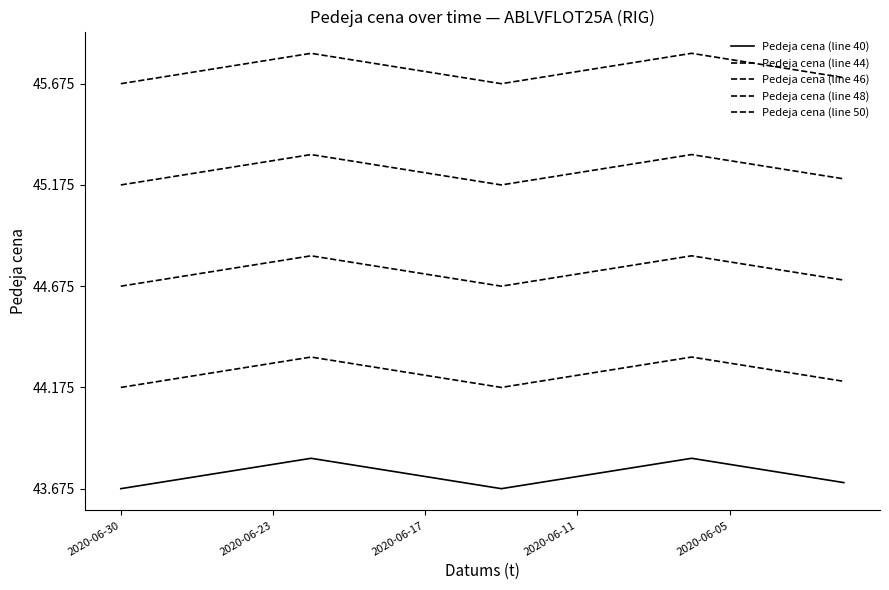

True or false: Pedeja cena (line 44) and Pedeja cena (line 50) intersect in this chart.

False